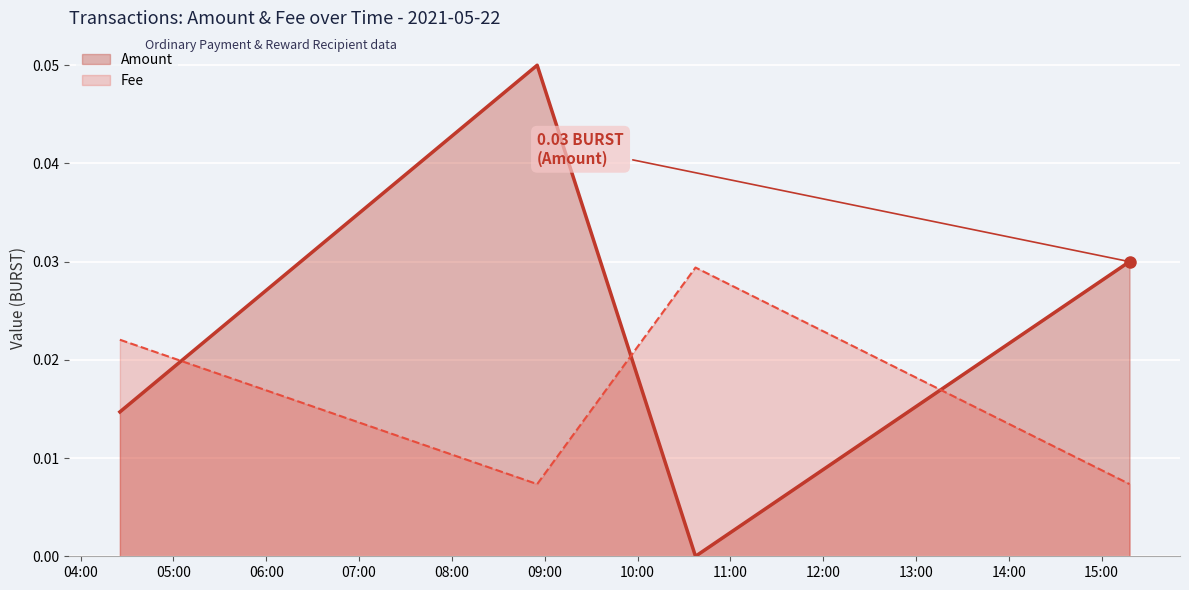

Reading right to left, extract all data points from this chart.

Amount: 0.0	0.0	0.1	0.0
Fee: 0.0	0.0	0.0	0.0